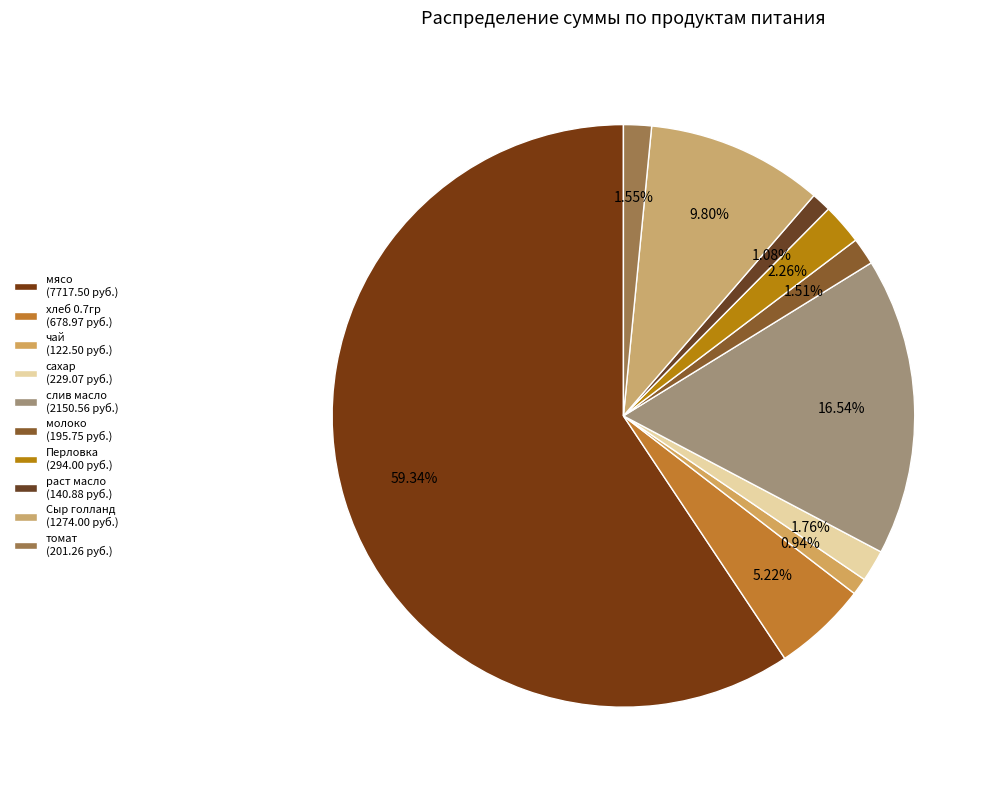

Combined, do слив масло and сахар account for over 50%?

No